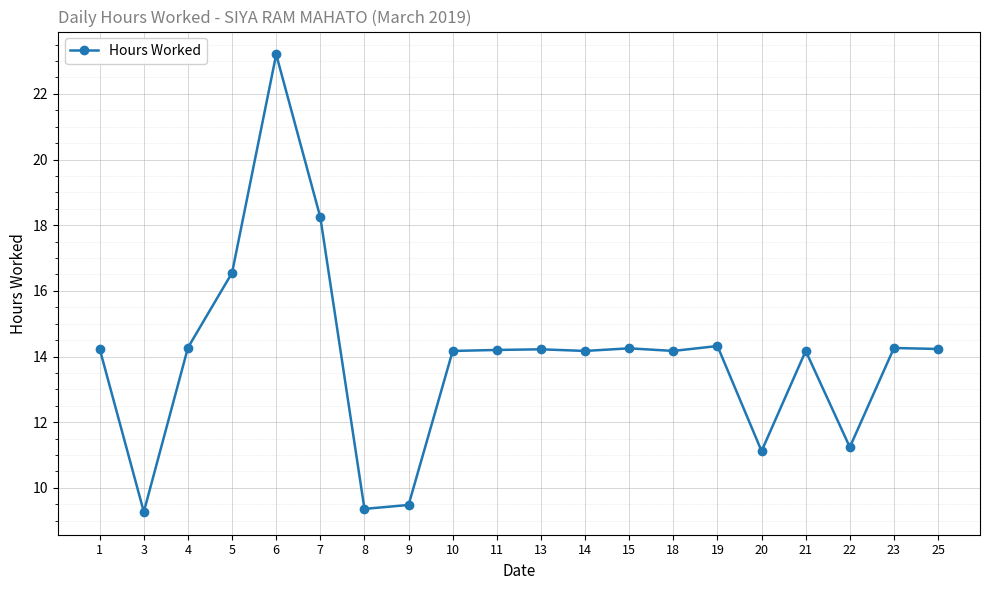

What is the greatest value displayed?

23.2